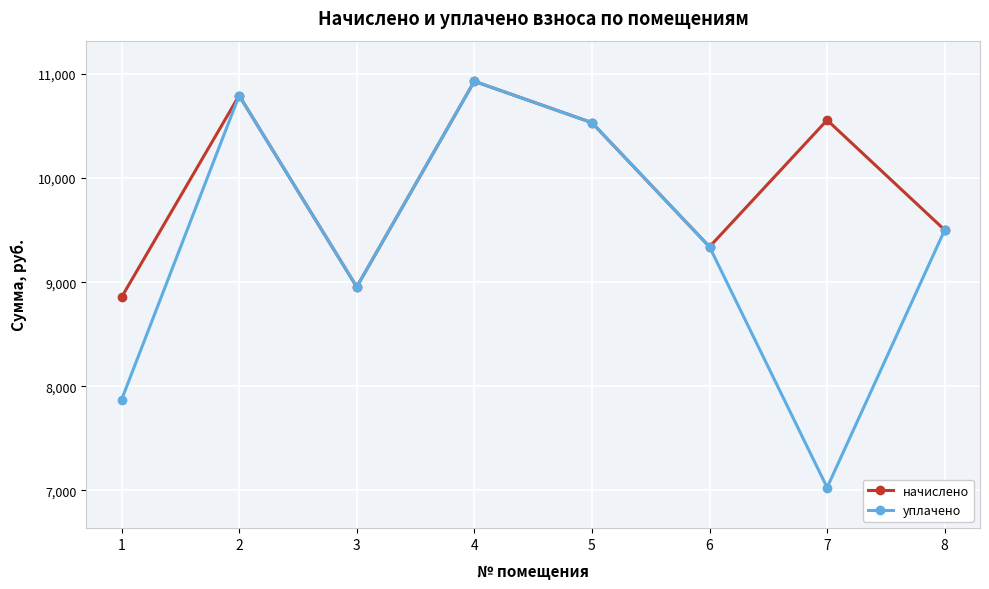

Which category has the lowest value in the начислено series?

1